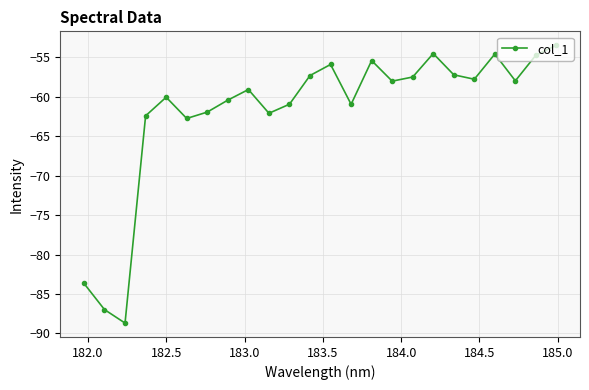

What is the value of the 5th point from the left?

-60.0